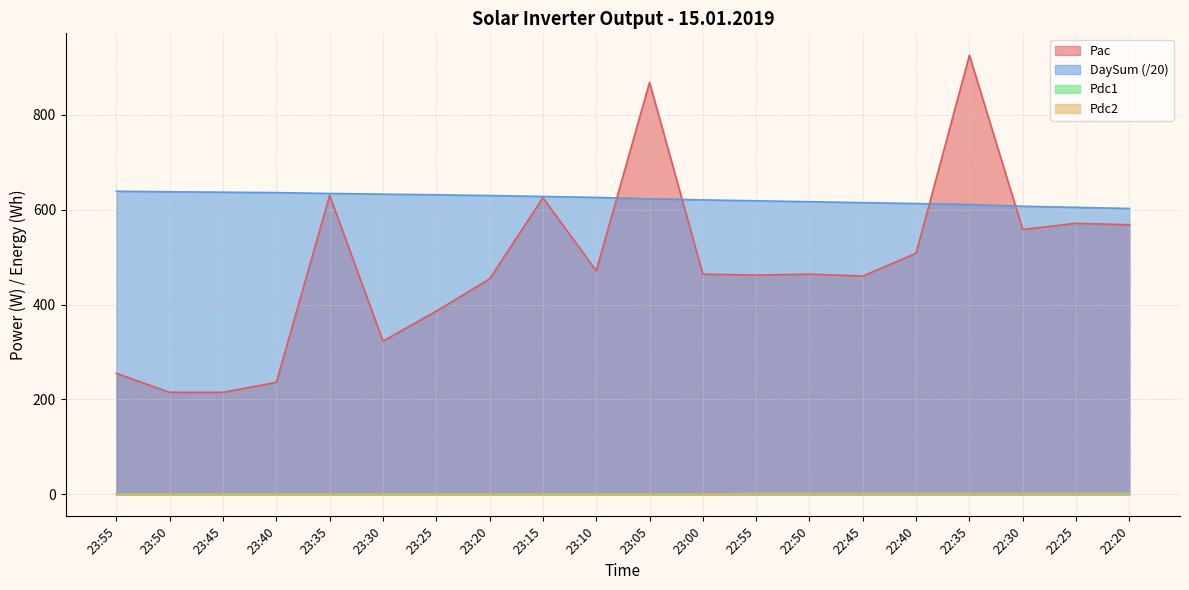

Which has a higher value, 23:35 or 22:20?

23:35